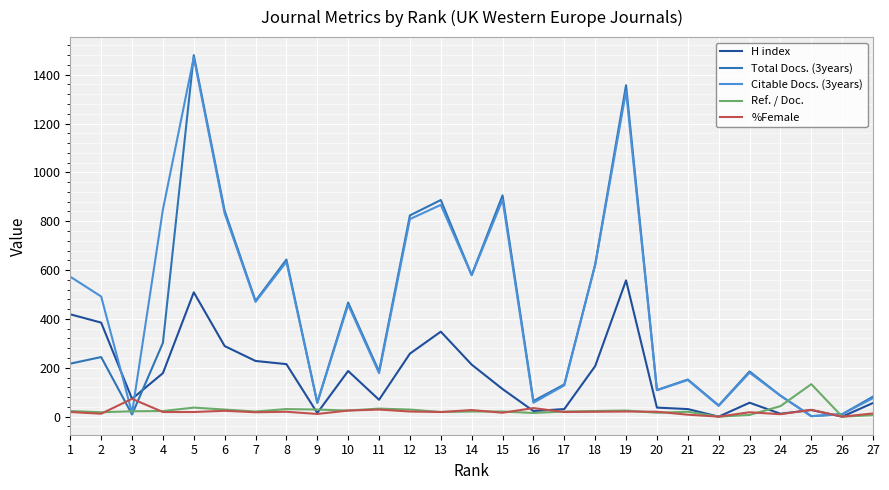

The value of Ref. / Doc. at 25 is 43. True or false?

False